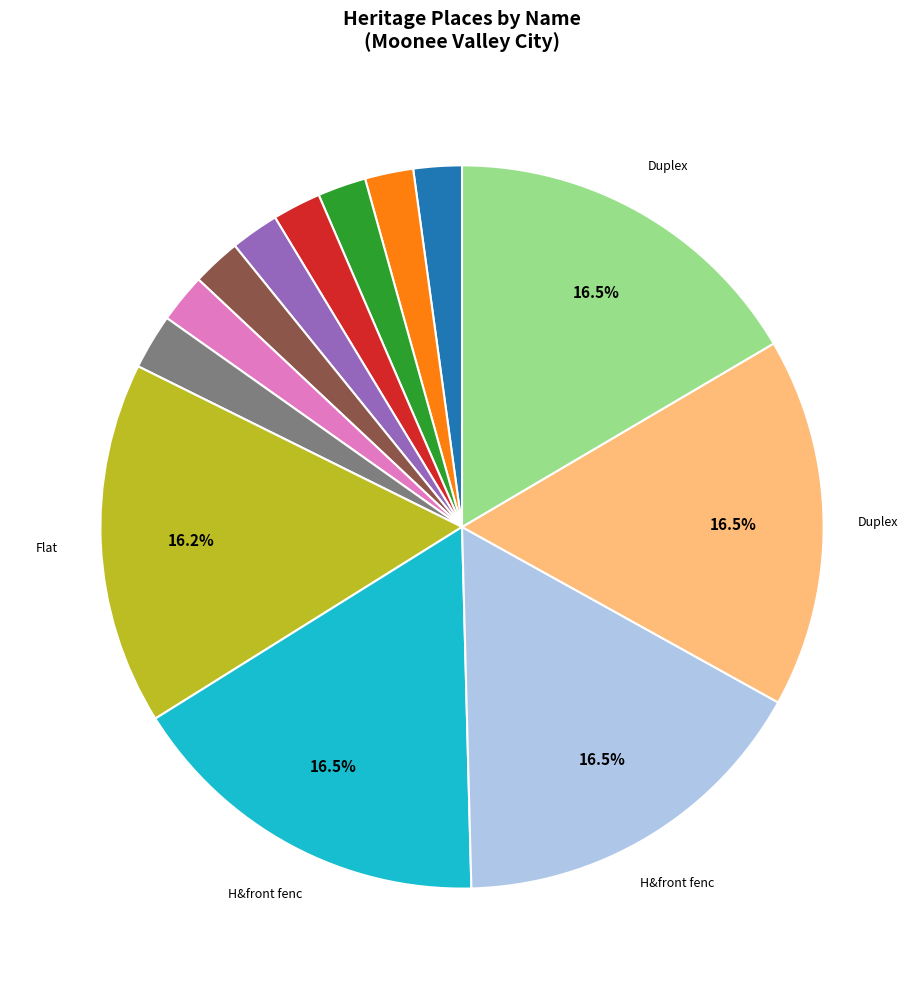

Count the number of slices in the pie.

13